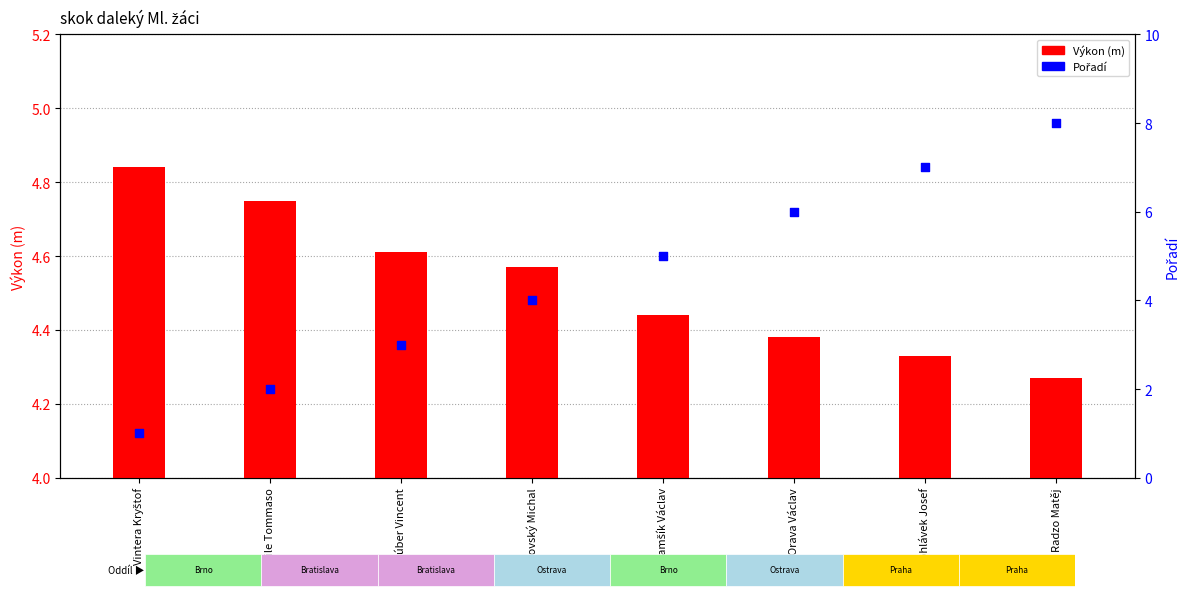

What are all the series names shown in the legend?

Výkon (m), Pořadí